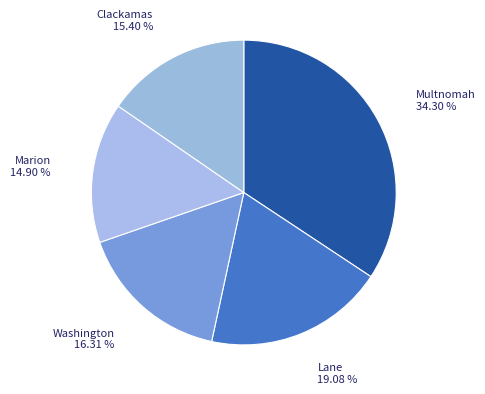

To the nearest percent, what is the difference between the largest and smallest slice percentages?

19%